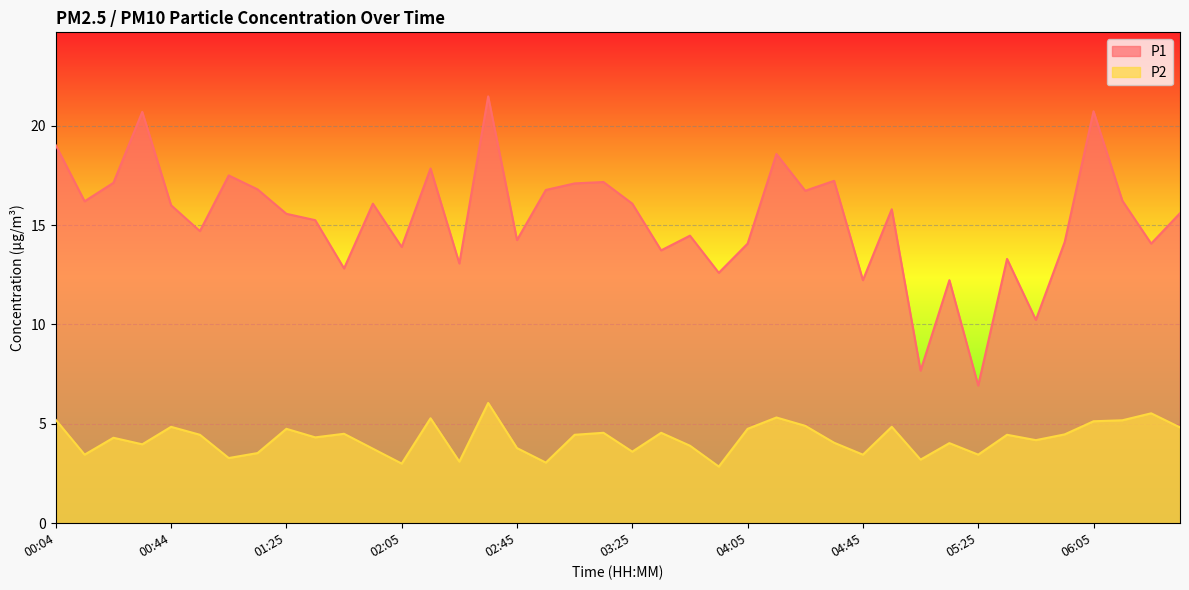

What is the minimum value shown in the chart?

2.9